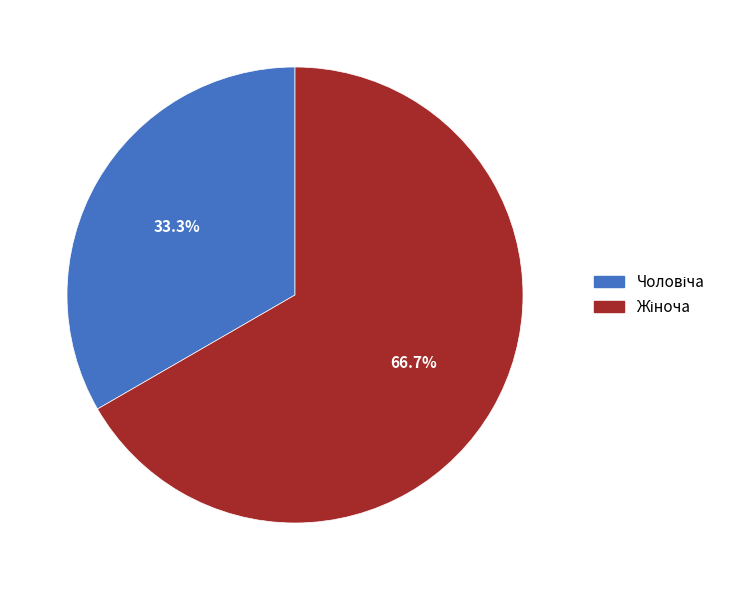

To the nearest percent, what is the difference between the largest and smallest slice percentages?

33%